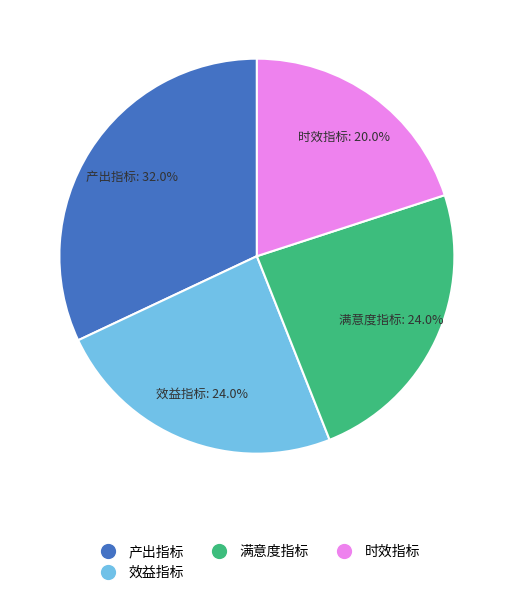

How many slices are in this pie chart?

4